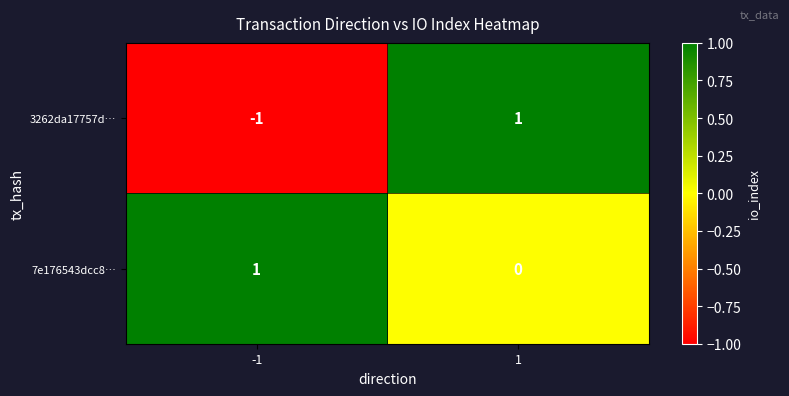

Is it true that 3262da17757d… equals 1 at 1?

True